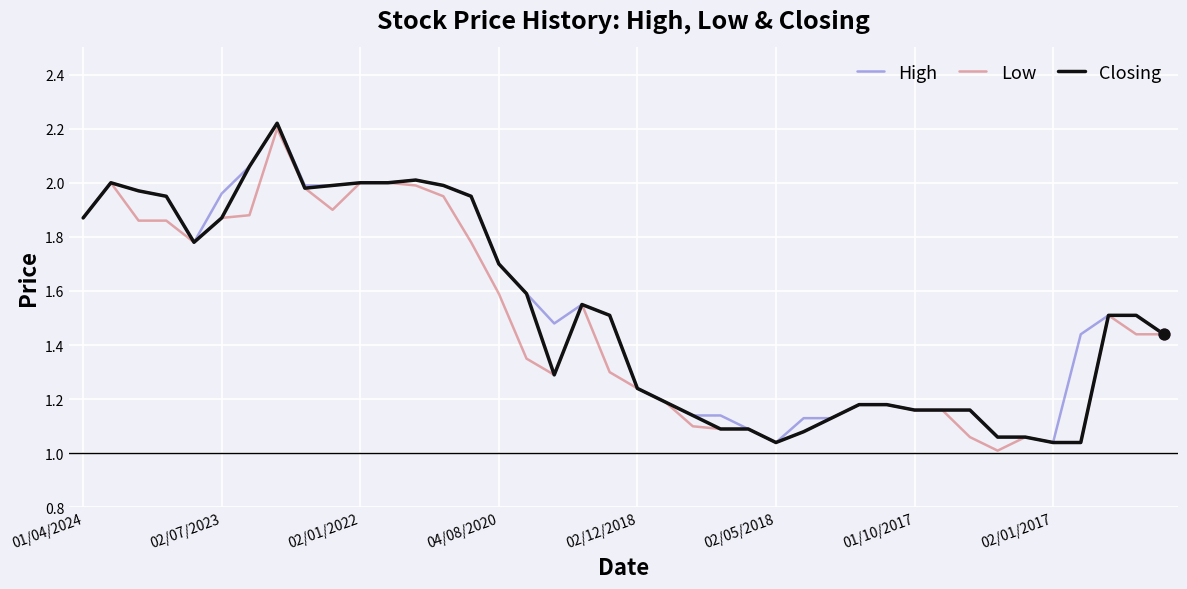

Does the chart have visible grid lines?

Yes